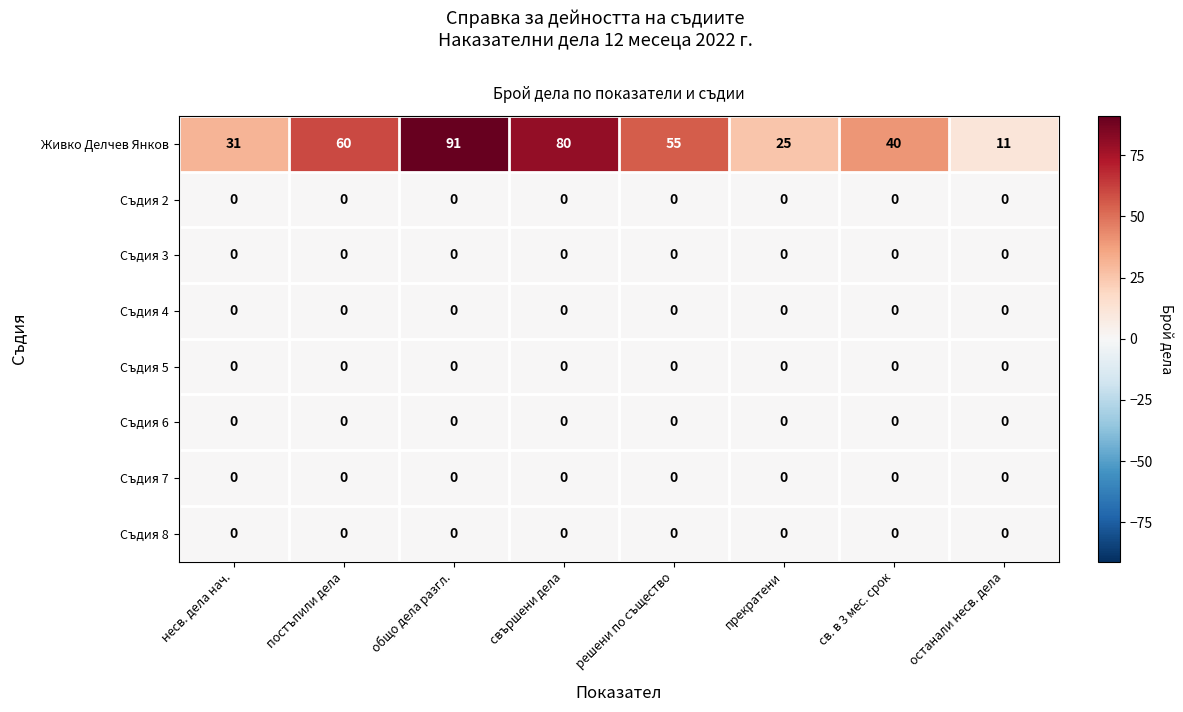

What is the maximum value shown in the chart?

91